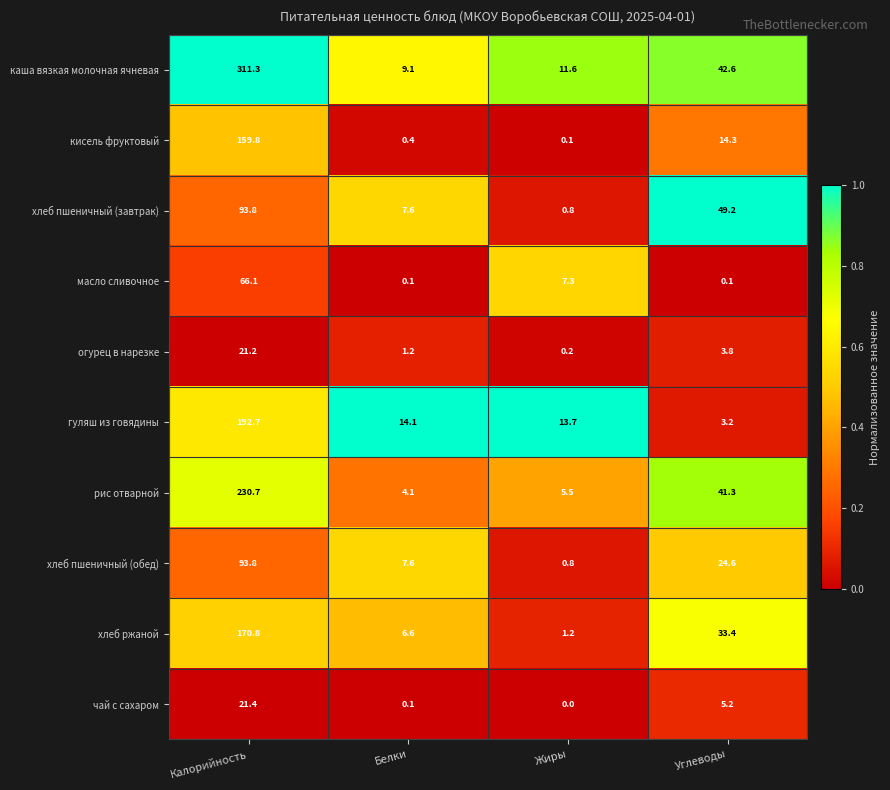

What is the sum of all хлеб пшеничный (обед) values?

126.8